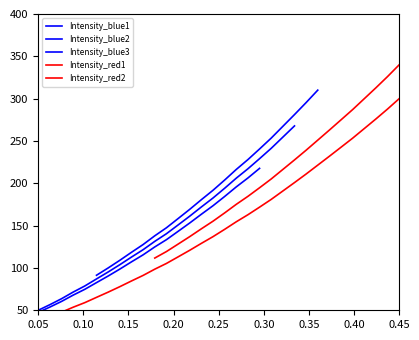

What is the difference between the values at 219.0156 and 218.2508?

22.8